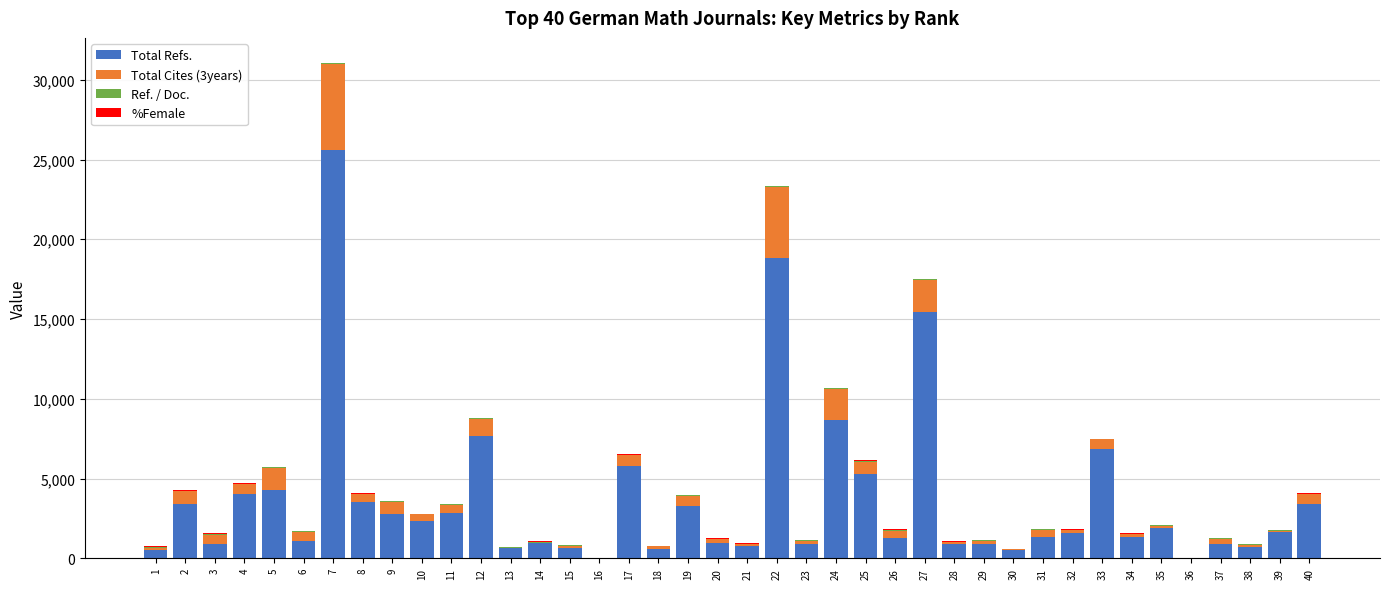

Count the number of data series in this chart.

4